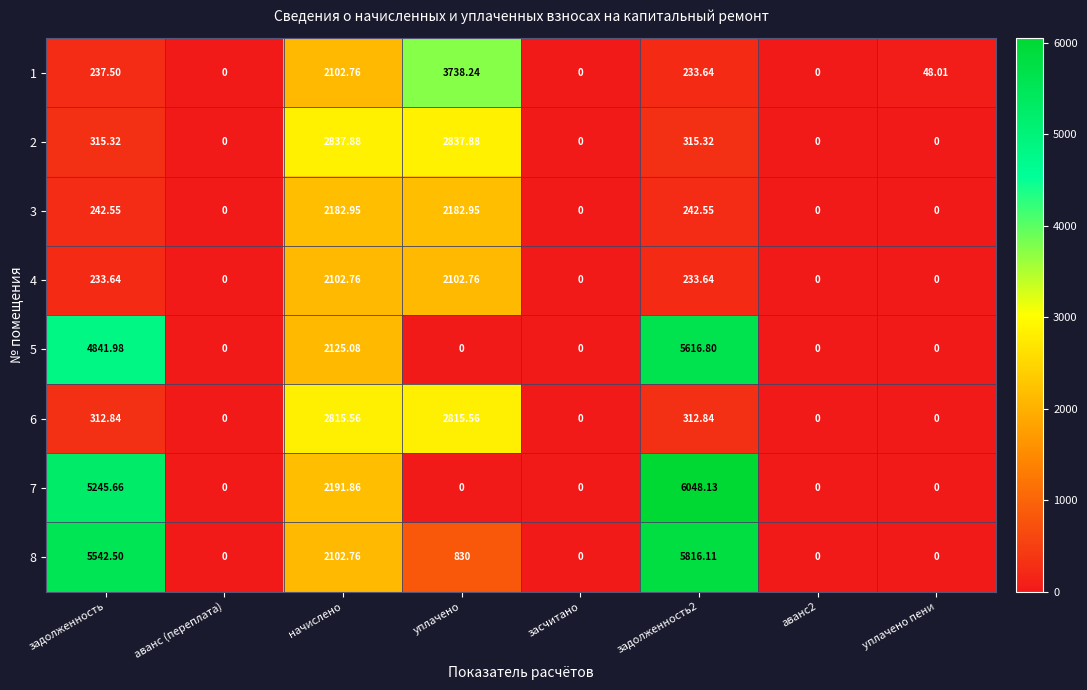

Is the value of 6 at задолженность greater than the value of 4 at уплачено?

No